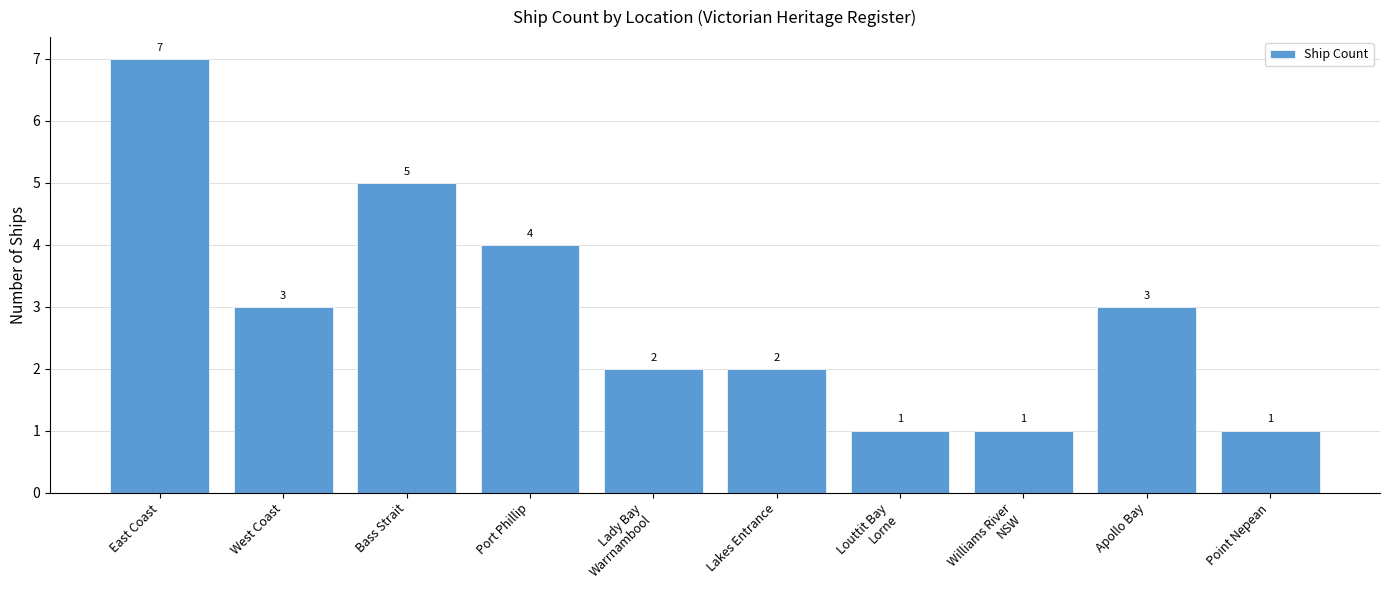

Is it true that the value at East Coast is 2?

False